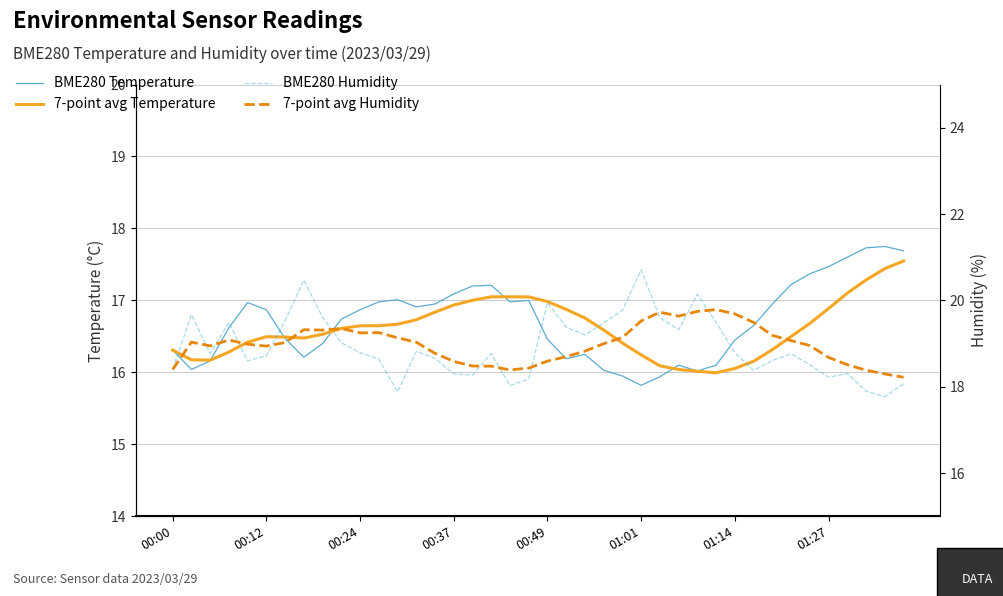

Which series changed the most between 19 and 38?

BME280 Temperature